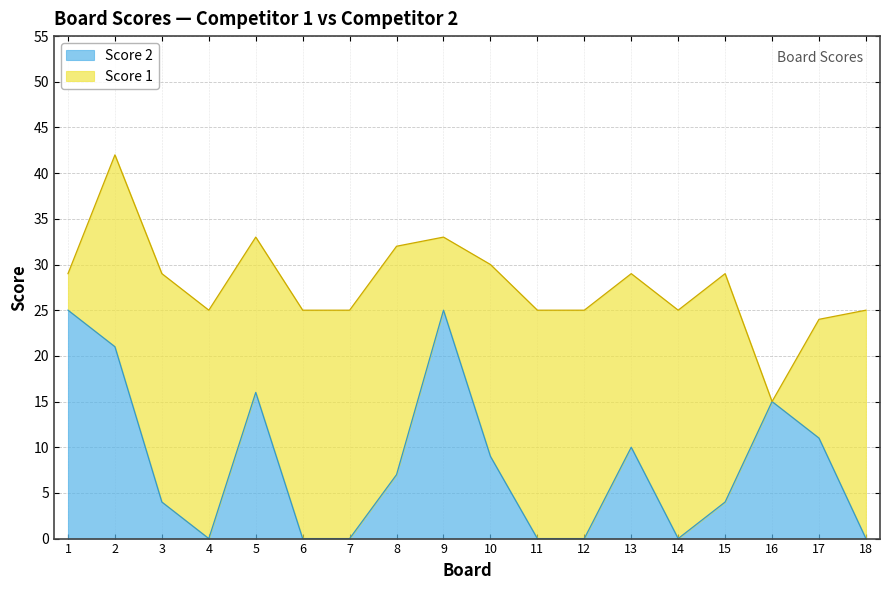

The chart shows a value of 5 at 15. True or false?

False